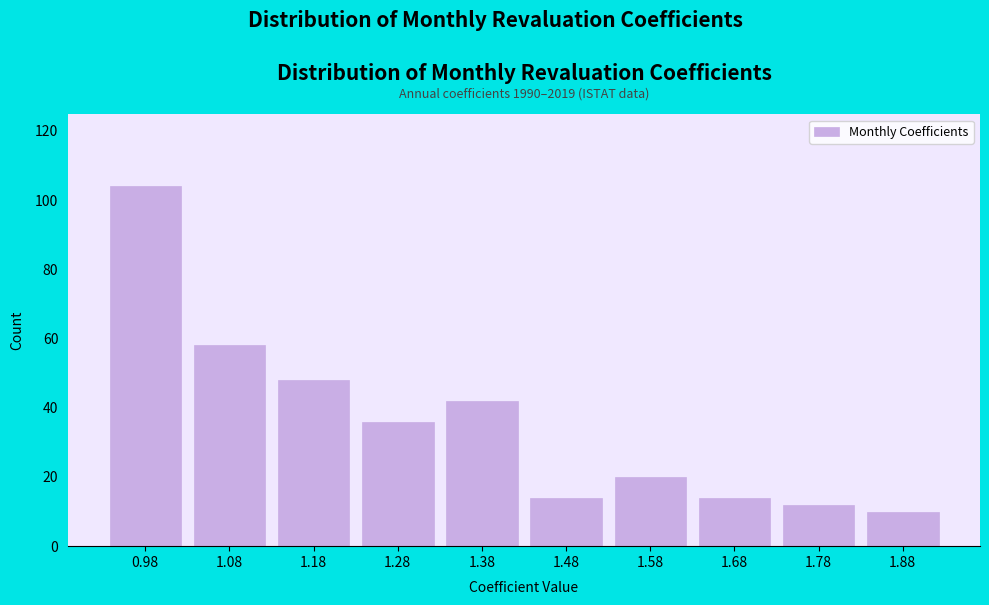

Reading left to right, extract all data points from this chart.

104	58	48	36	42	14	20	14	12	10